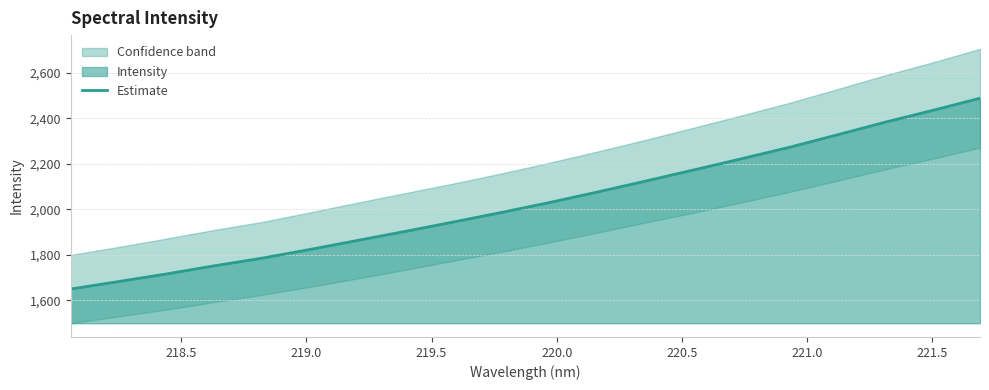

What is the minimum value for Estimate?

1650.3